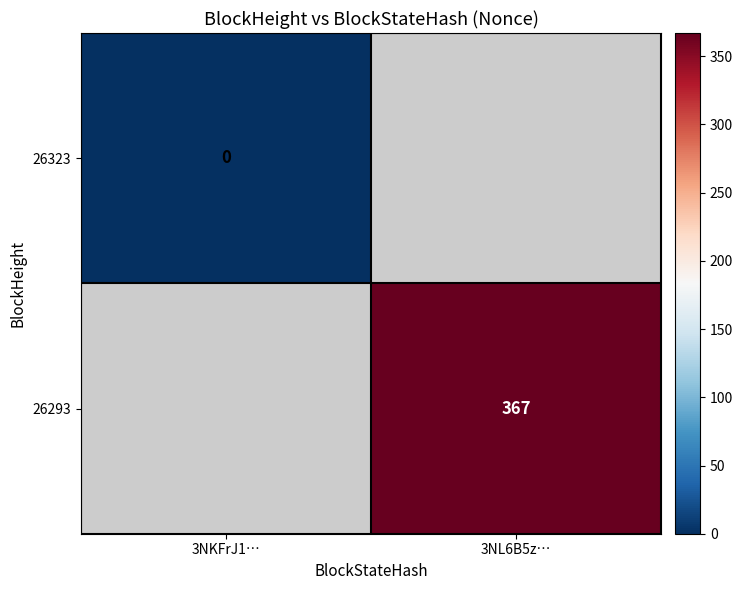

The value of 26293 at 3NL6B5z… is 367. True or false?

True